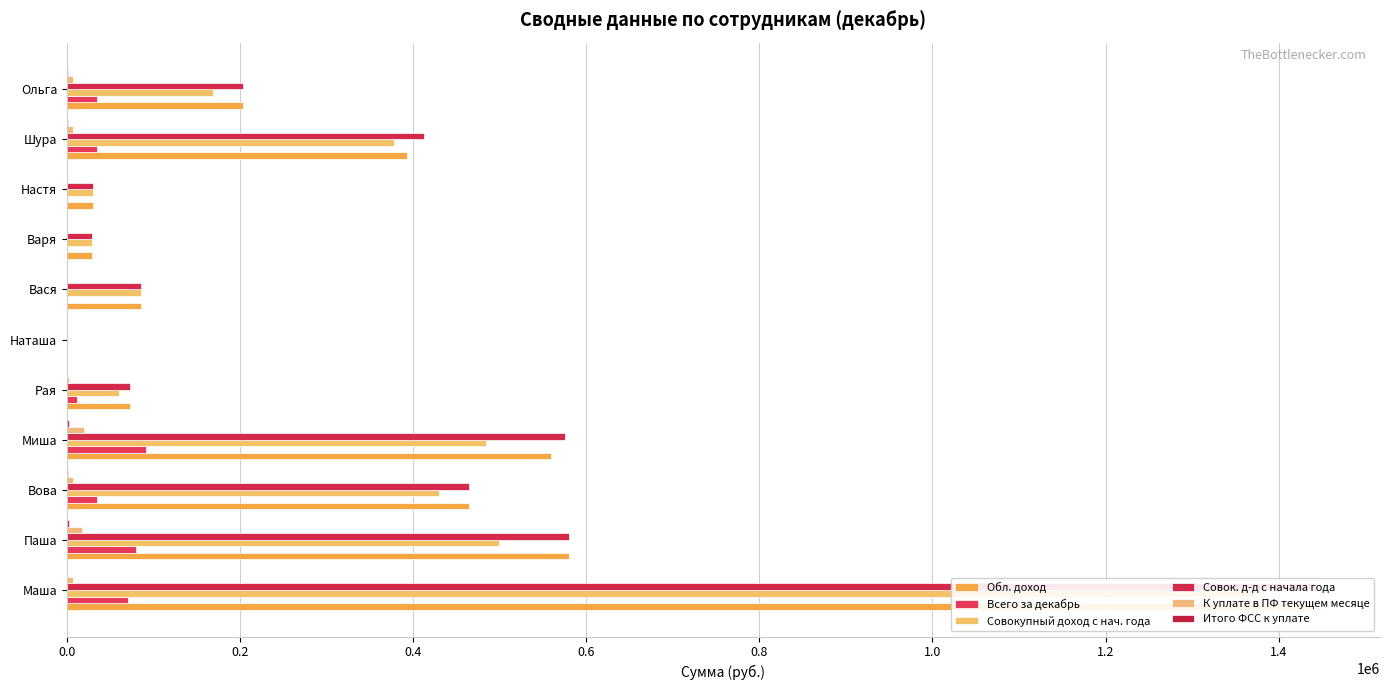

List the series in order of their peak value, lowest first.

Итого ФСС к уплате, К уплате в ПФ текущем месяце, Всего за декабрь, Совокупный доход с нач. года, Обл. доход, Совок. д-д с начала года